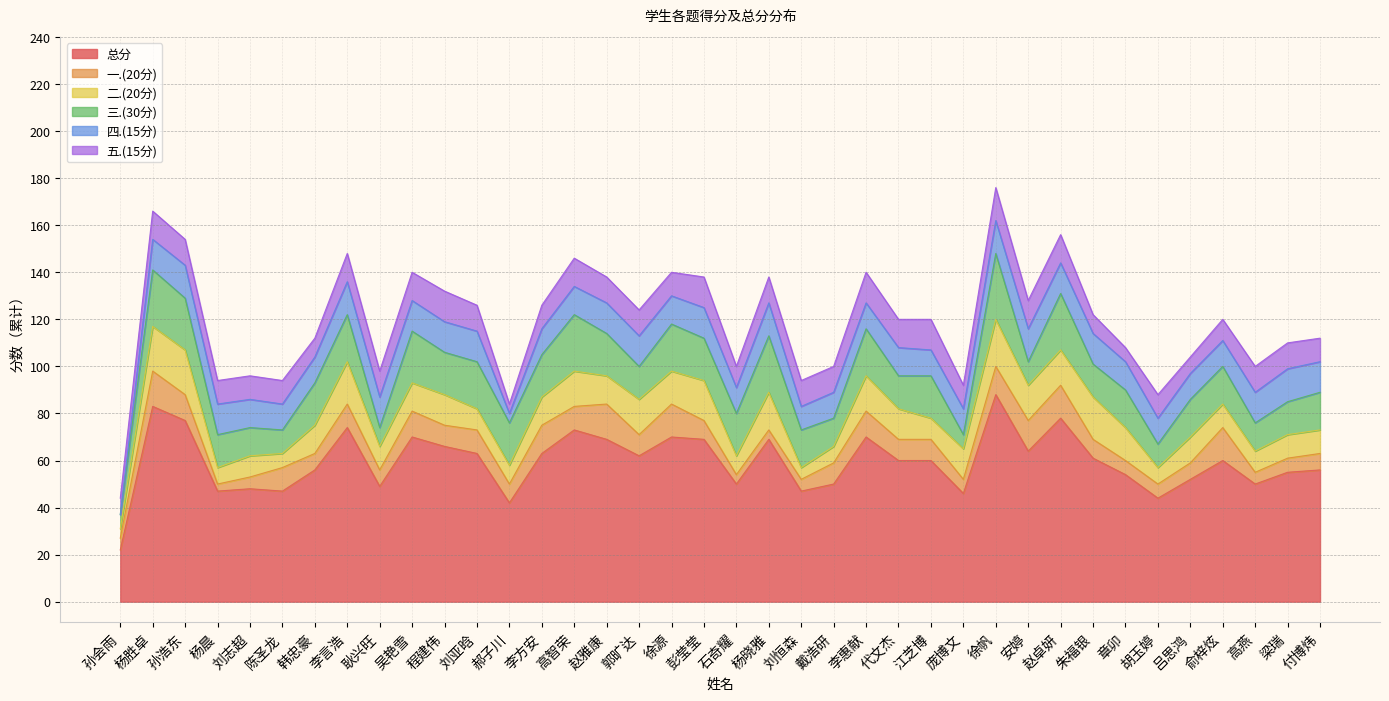

Where is 五.(15分) nearest to the value 9?

石奇耀